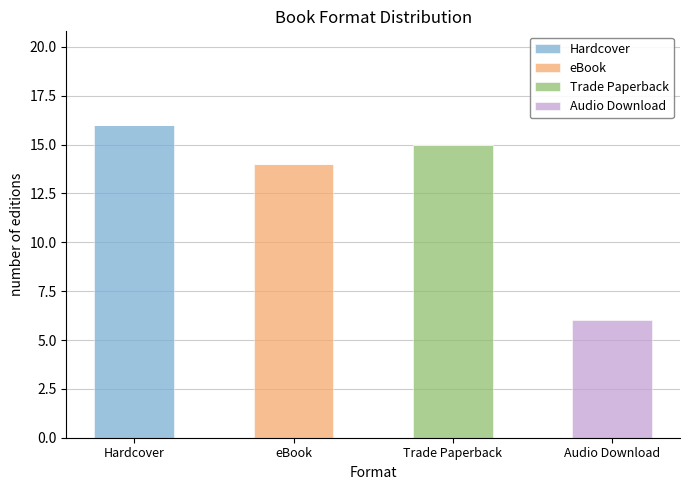

What is the maximum value for Hardcover?

16